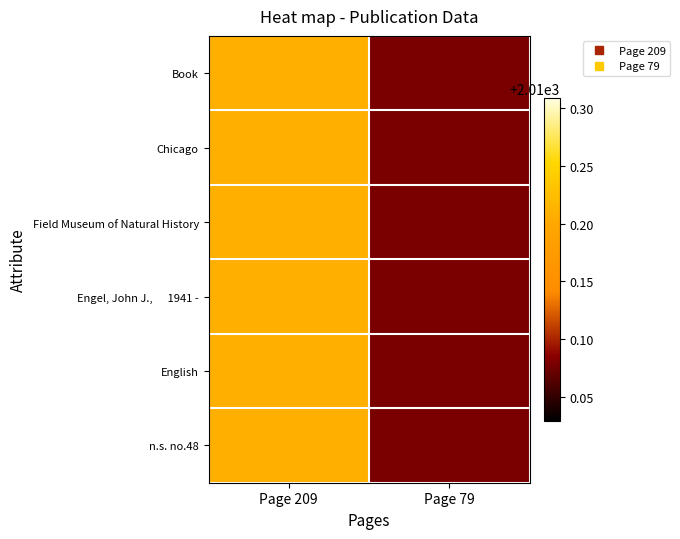

Between Page 209 and Page 79, which is larger?

Page 209